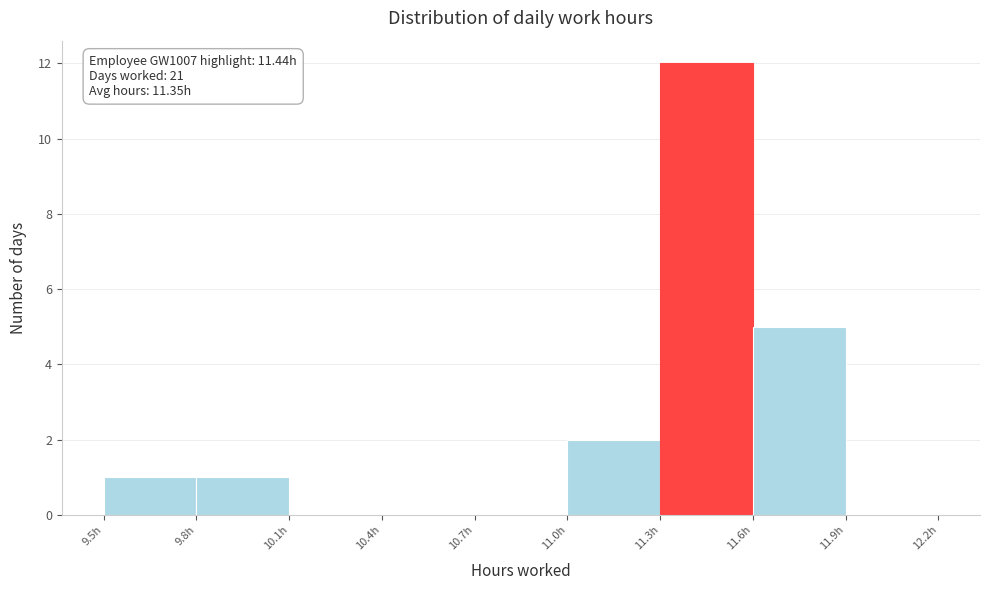

Over which range of the x-axis is the bar tallest?

11.3 to 11.6